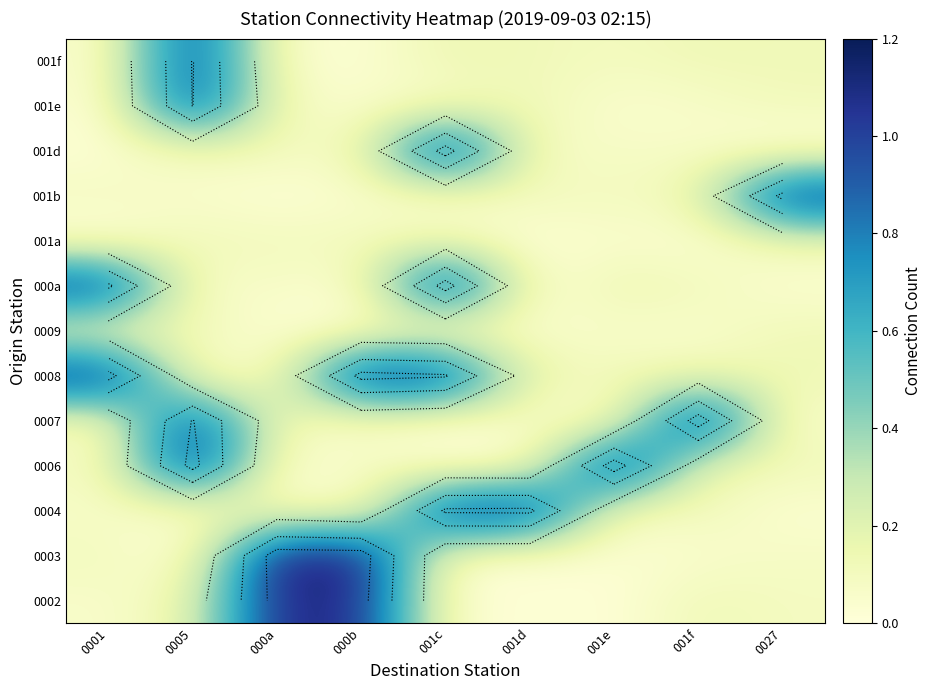

What is the total value across all series at 001c?

4.8